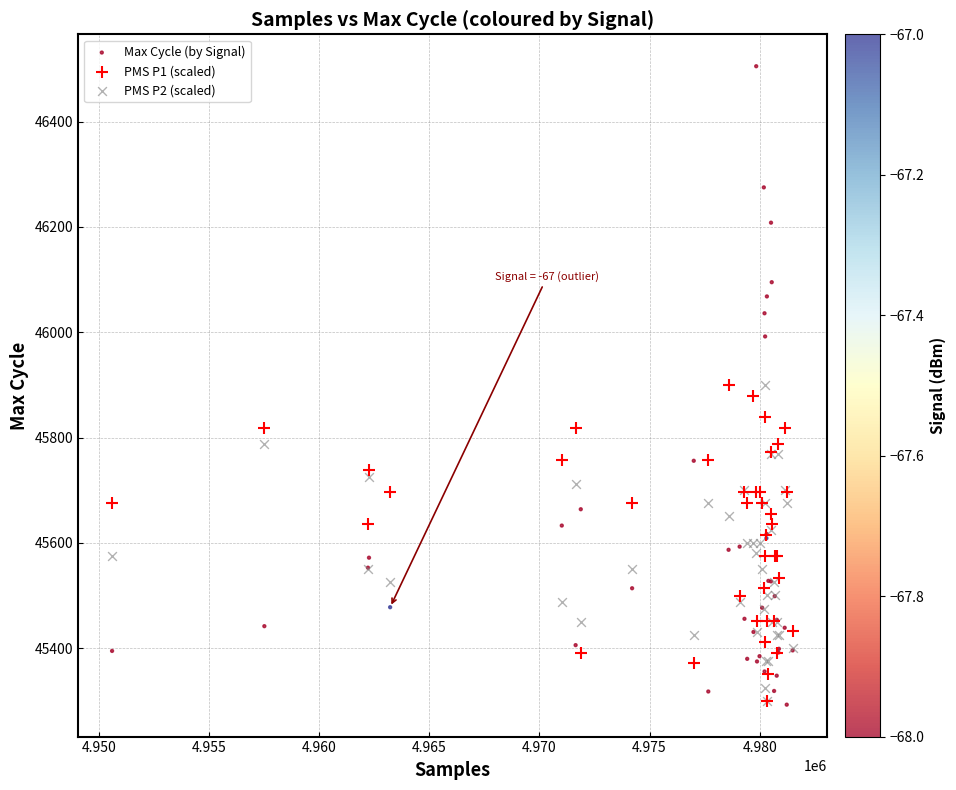

What are all the series names shown in the legend?

Max Cycle (by Signal), PMS P1 (scaled), PMS P2 (scaled)